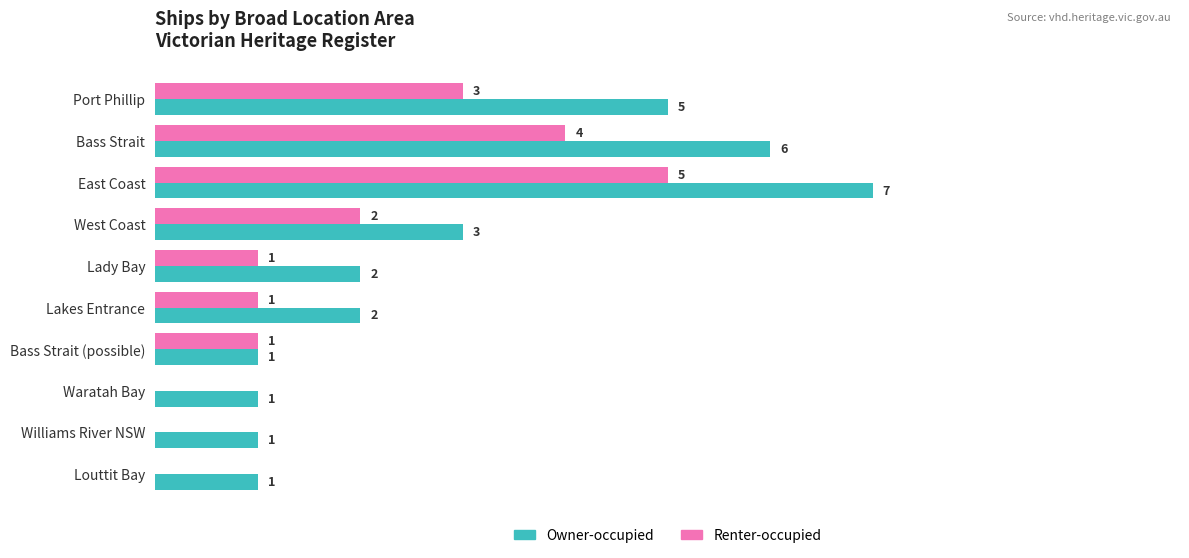

Which series has the largest total across all categories?

Owner-occupied